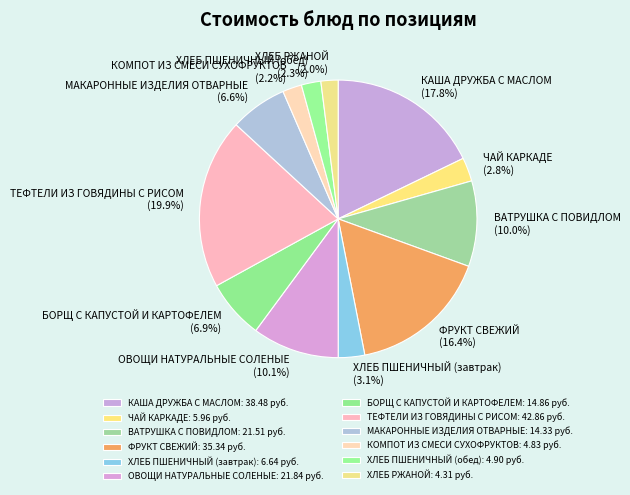

Combined, do КОМПОТ ИЗ СМЕСИ СУХОФРУКТОВ and ЧАЙ КАРКАДЕ account for over 50%?

No